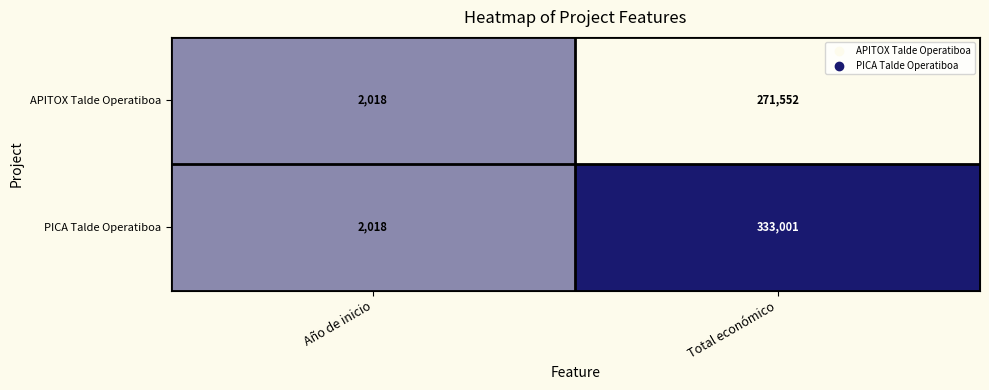

Rank the series by their average value, from highest to lowest.

PICA Talde Operatiboa, APITOX Talde Operatiboa